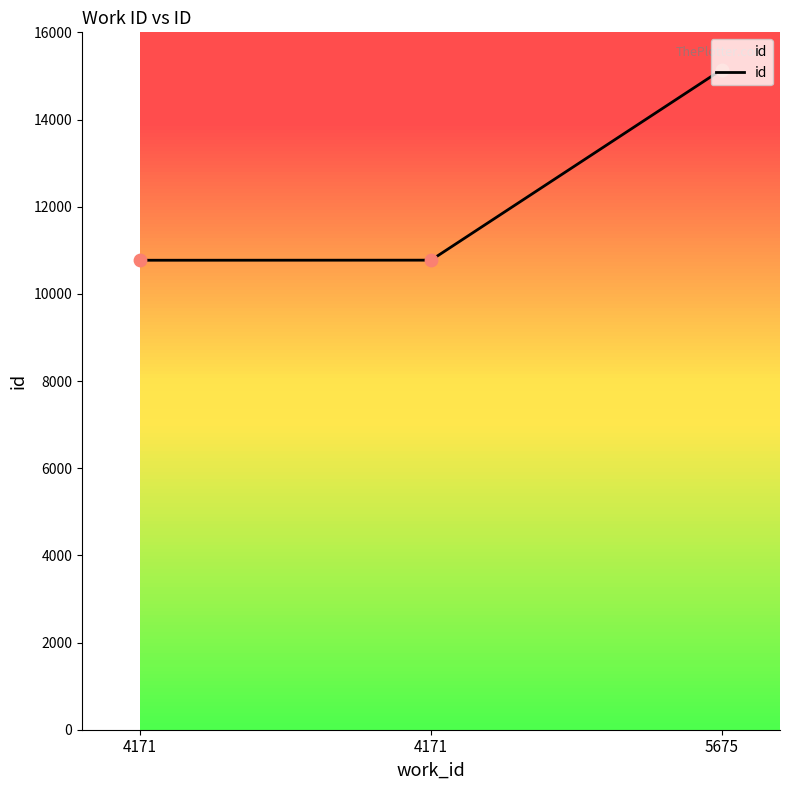

How many values are below 10773?

1